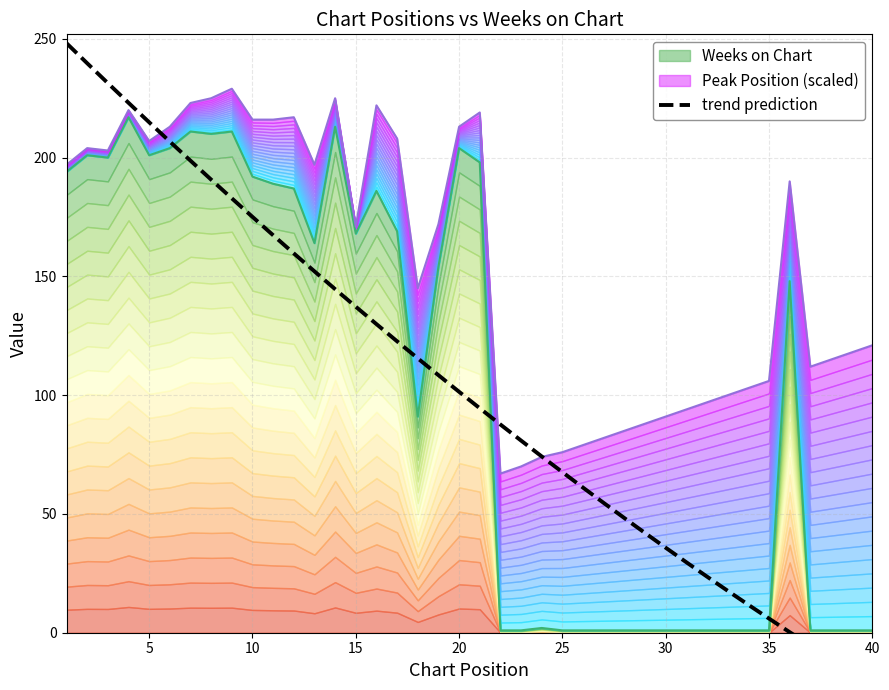

Is it true that the value at 23 is 115.2?

False